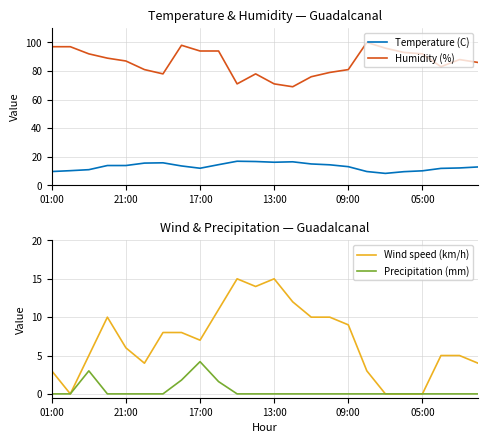

True or false: Temperature (C) and Wind speed (km/h) cross at least once.

False